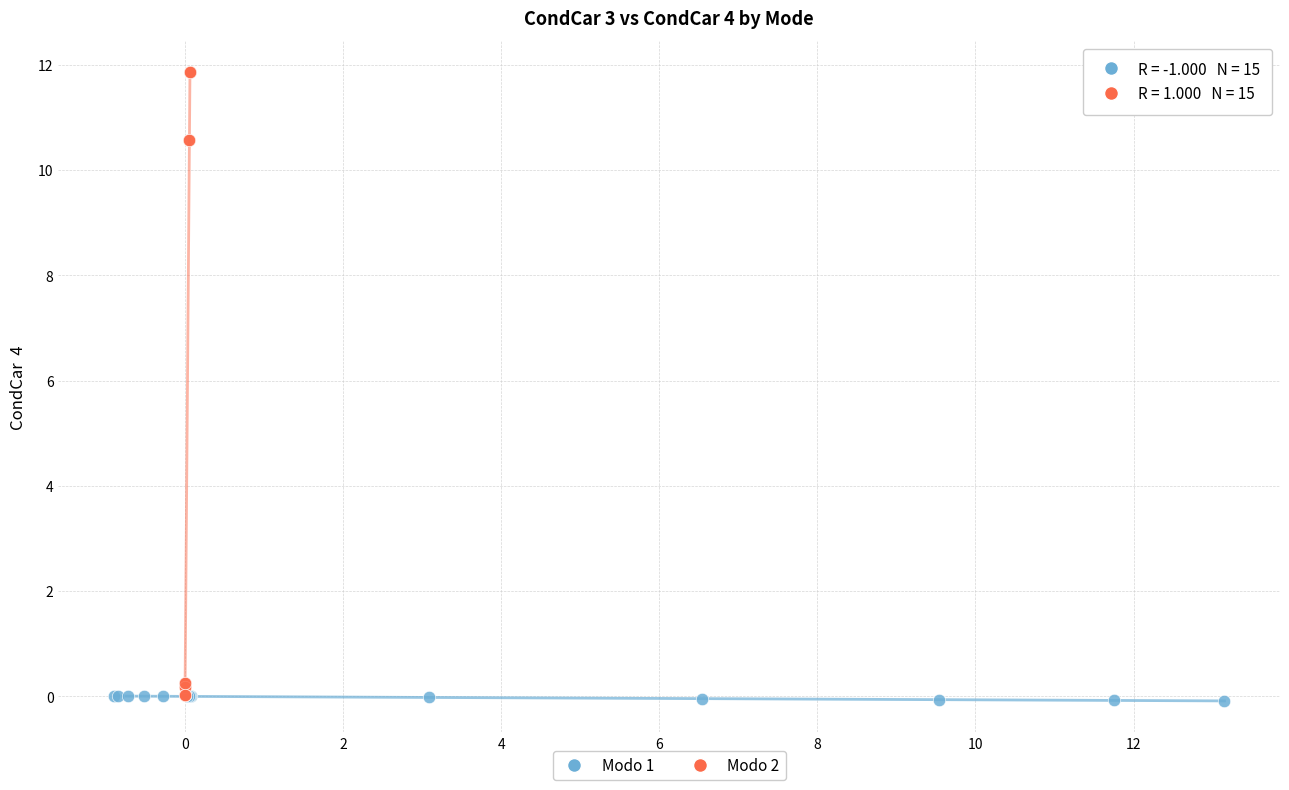

What are all the series names shown in the legend?

Modo 1, Modo 2